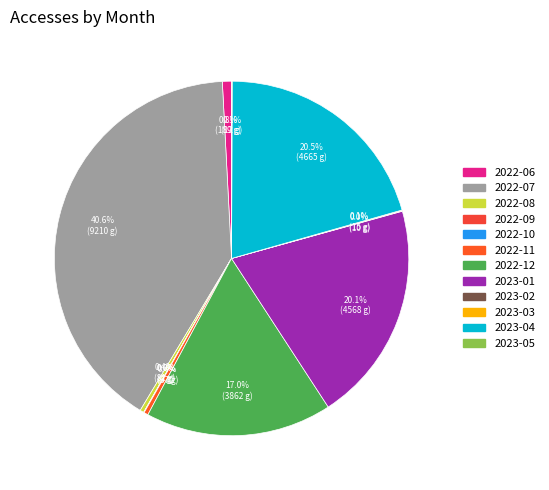

True or false: 2023-02 accounts for 0% of the total.

True